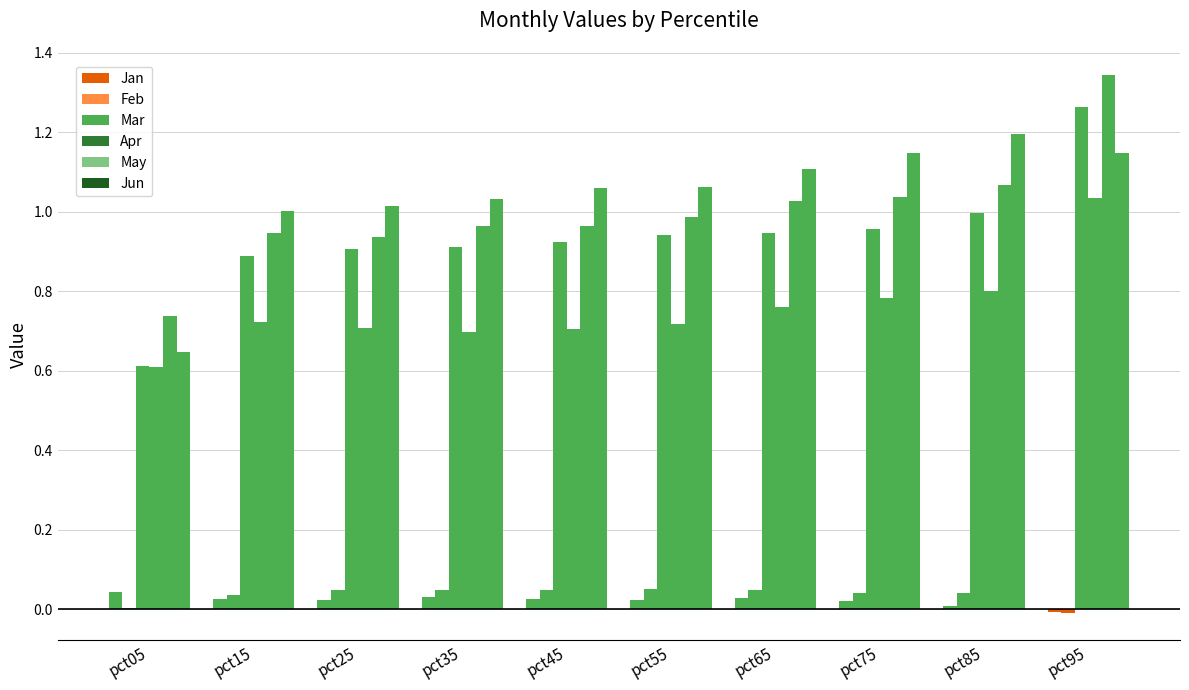

How many data points does each series have?

10